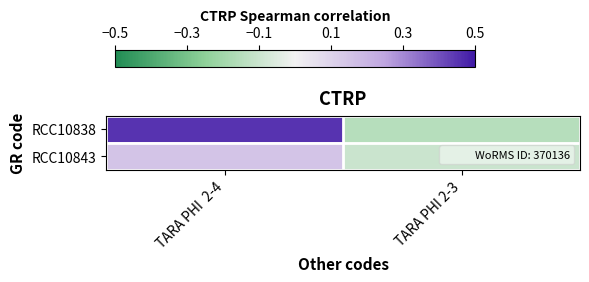

Reading left to right, transcribe all the data shown in this chart.

RCC10838: TARA PHI  2-4=0.5	TARA PHI 2-3=-0.1
RCC10843: TARA PHI  2-4=0.1	TARA PHI 2-3=-0.1